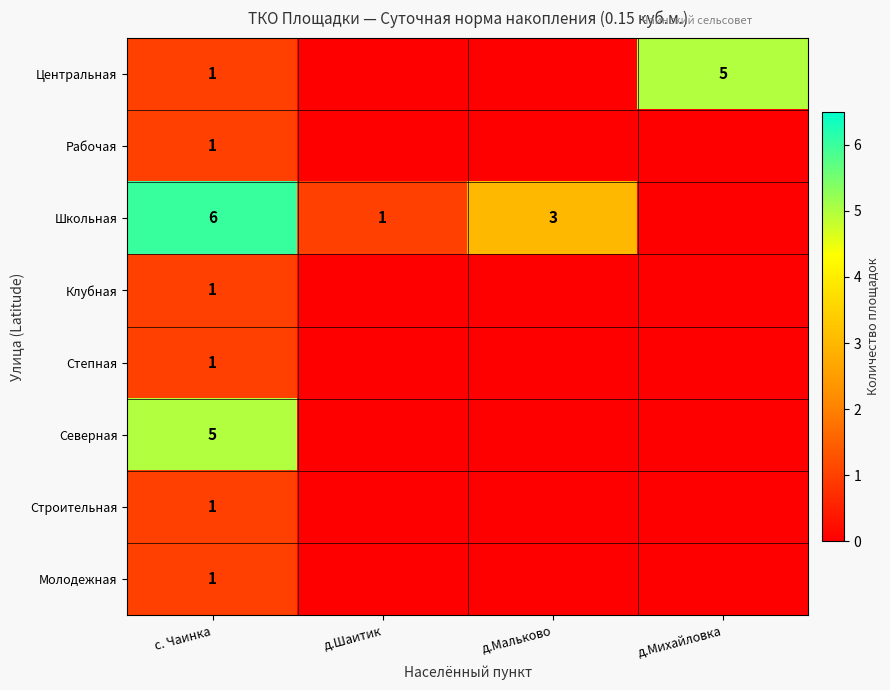

How many series are shown in this chart?

8